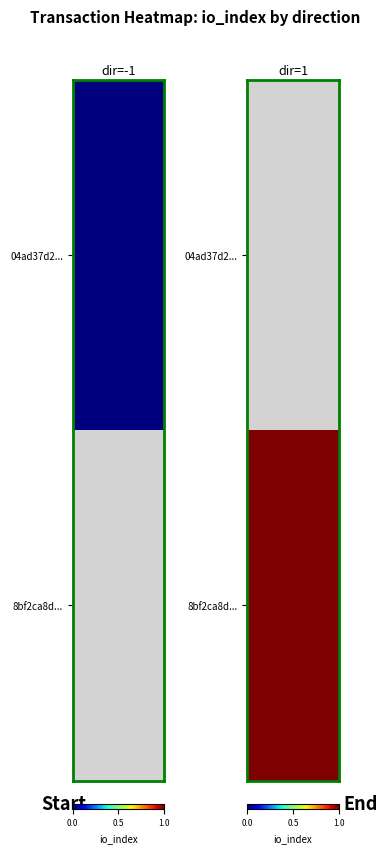

What is the total value across all series at io_index?

1